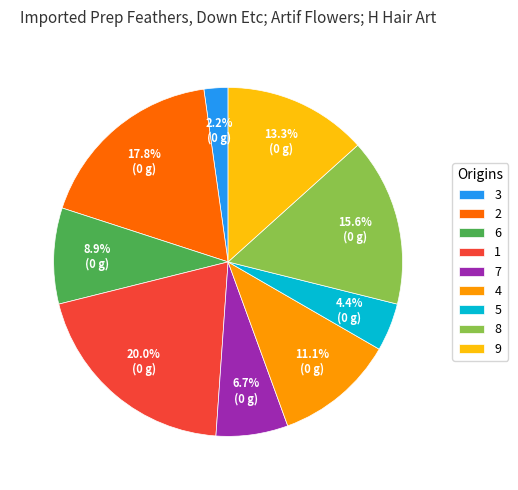

Combined, what portion of the pie is 3 and 7?

8.9%